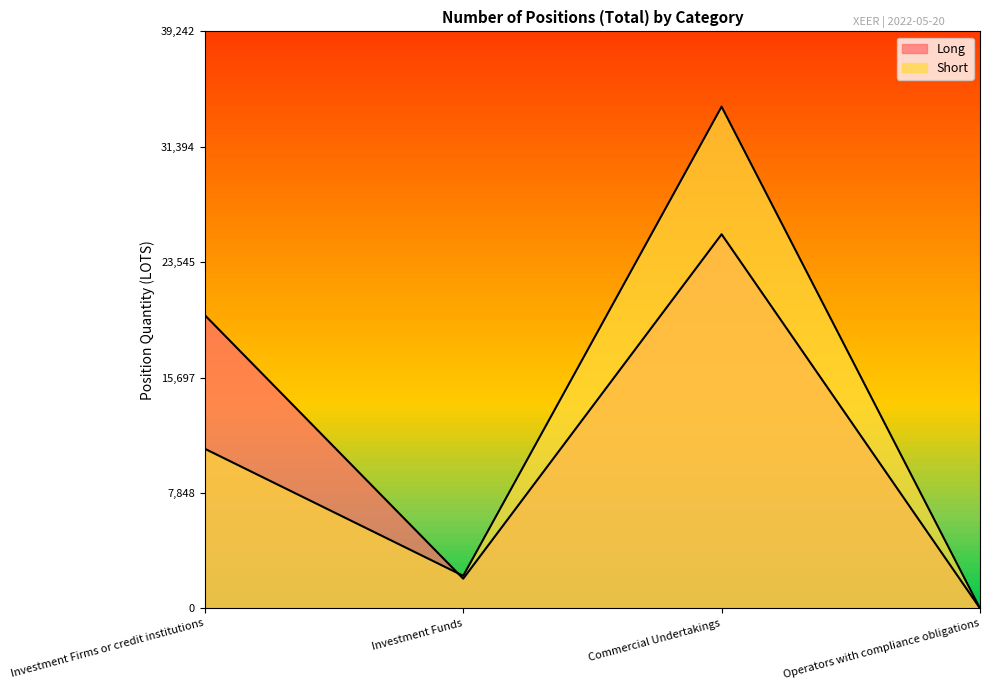

What is the label of the 3rd point from the right?

Investment Funds